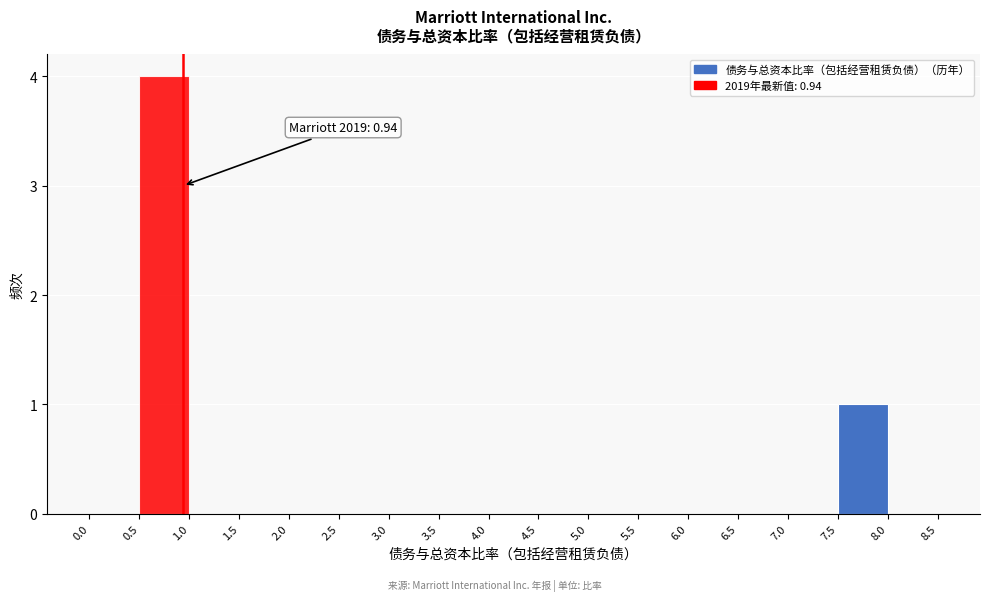

Over which range of the x-axis is the bar tallest?

0.5 to 1.0